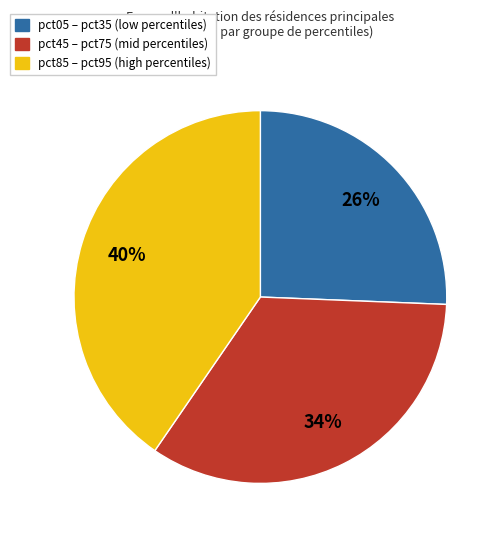

To the nearest percent, what is the average slice percentage?

33%